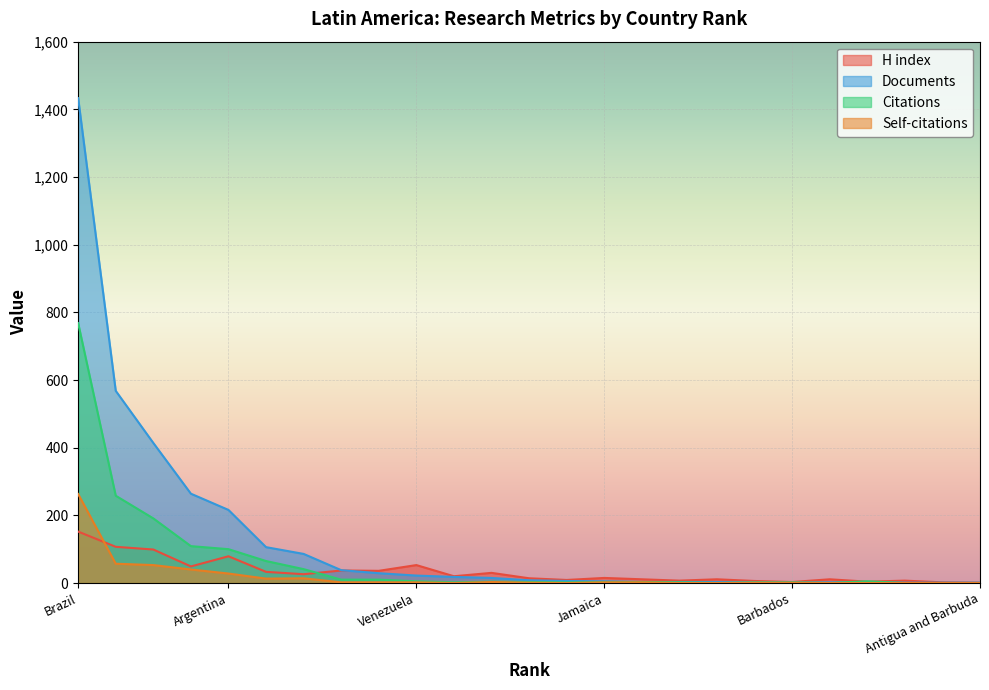

Rank the categories by H index value from lowest to highest.

Antigua and Barbuda, Bermuda, Barbados, Guatemala, Honduras, Bolivia, Martinique, Paraguay, Dominican Republic, Trinidad and Tobago, Panama, Guadeloupe, Jamaica, Costa Rica, Peru, Puerto Rico, Ecuador, Uruguay, Cuba, Colombia, Venezuela, Argentina, Chile, Mexico, Brazil